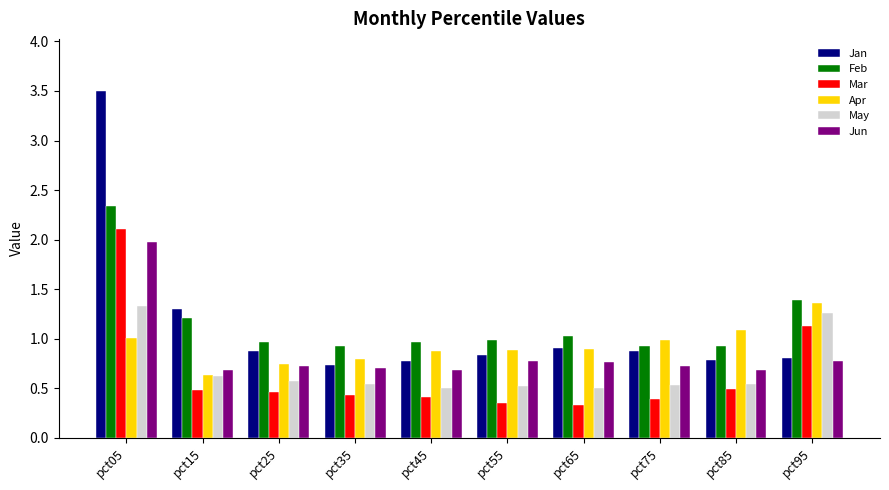

Does the chart contain stacked bars?

No